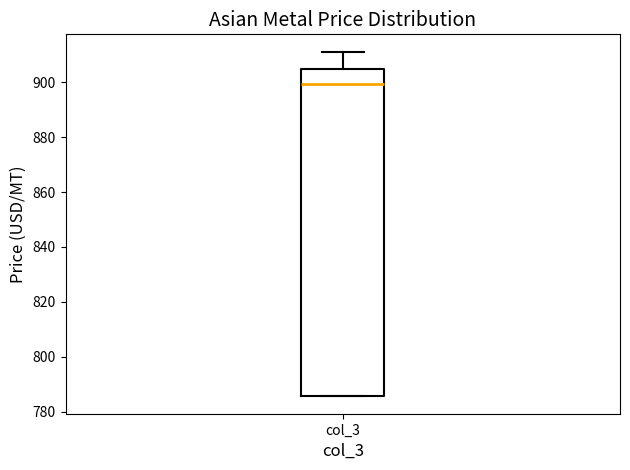

Transcribe this box plot: give where the median line is, the range the box spans, and where the two whiskers end, as read against the y-axis. The values are not printed on the chart, so give them approximately, as read against the axis.

median 900, box 786 to 904, whiskers 786 to 912